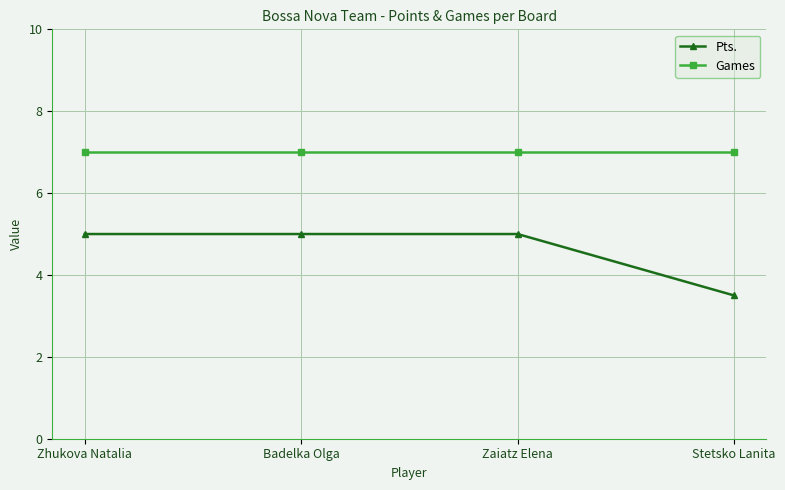

Which category has the lowest value across all series?

Stetsko Lanita